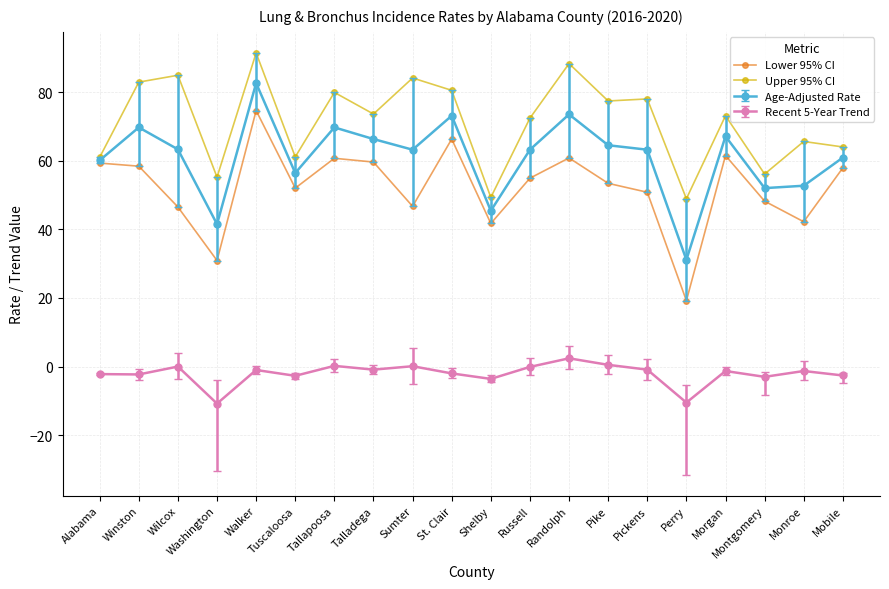

What is the difference between the Lower 95% CI values at Washington and Mobile?

27.0